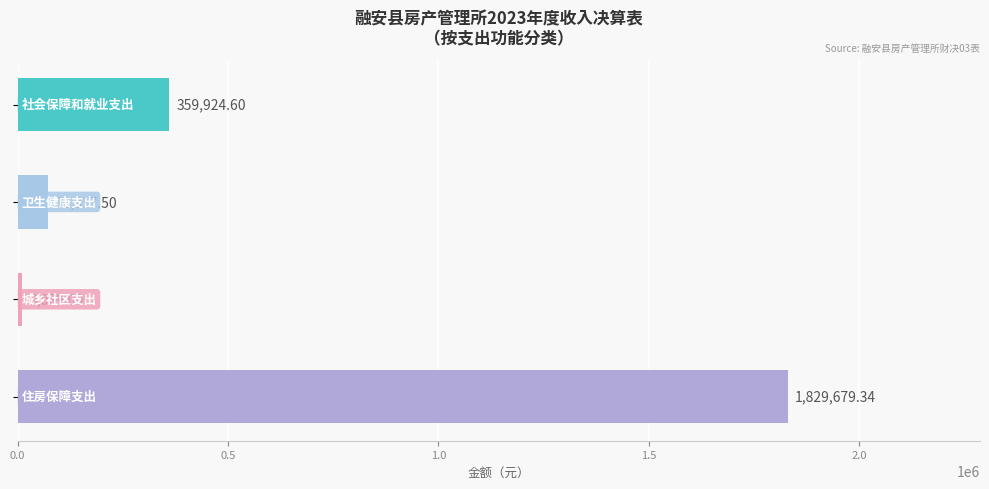

How many data points does each series have?

4